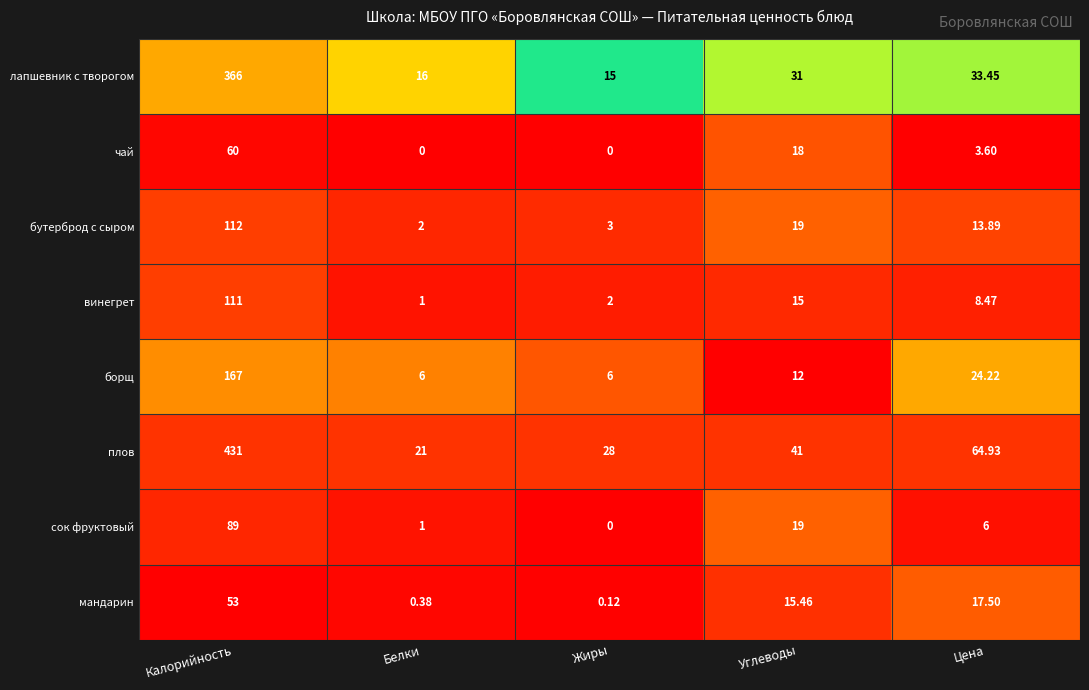

What is the total value across all series at Белки?

47.4